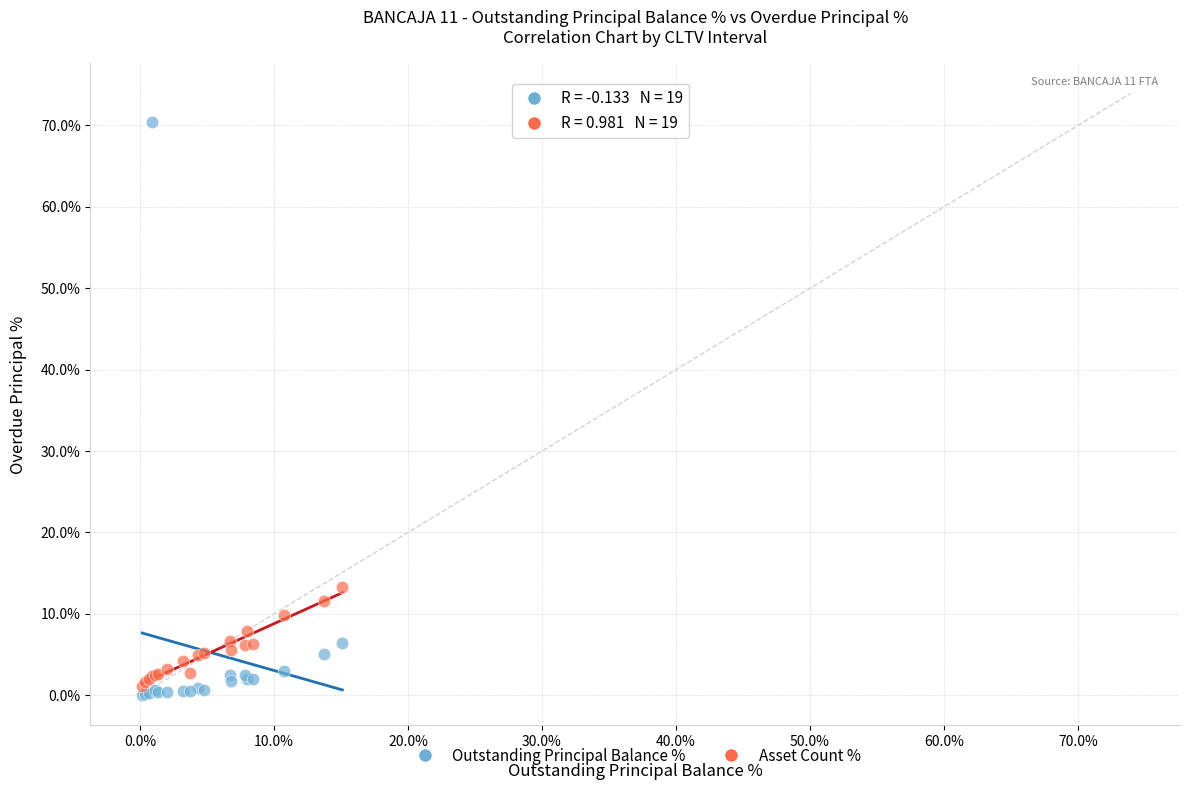

Which series contains the highest Y value?

Outstanding Principal Balance %